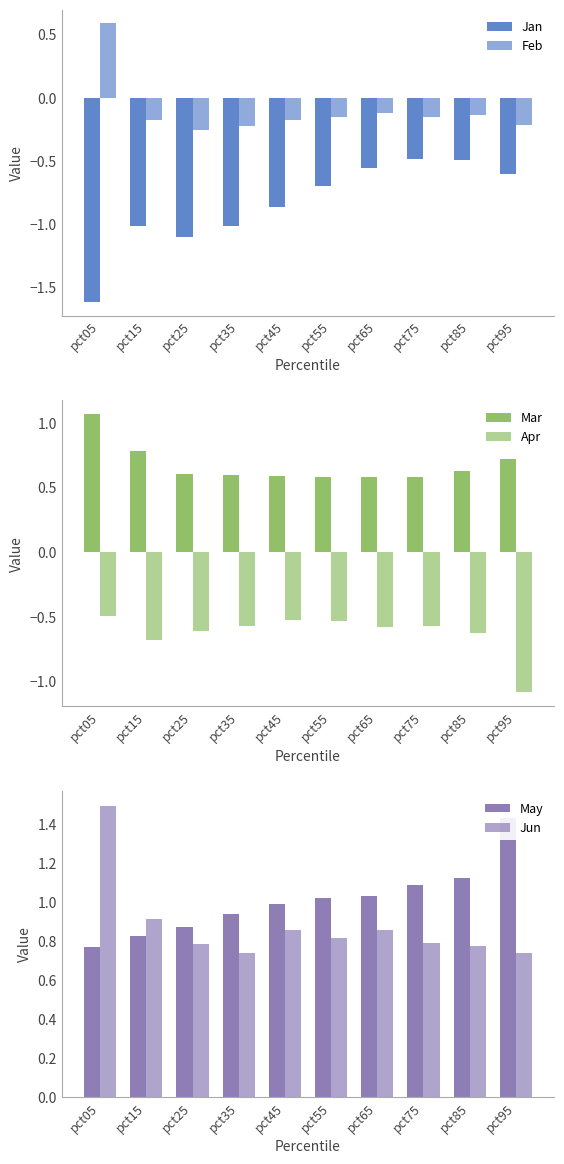

What is the difference between the second highest and second lowest values in the Jan series?

0.6